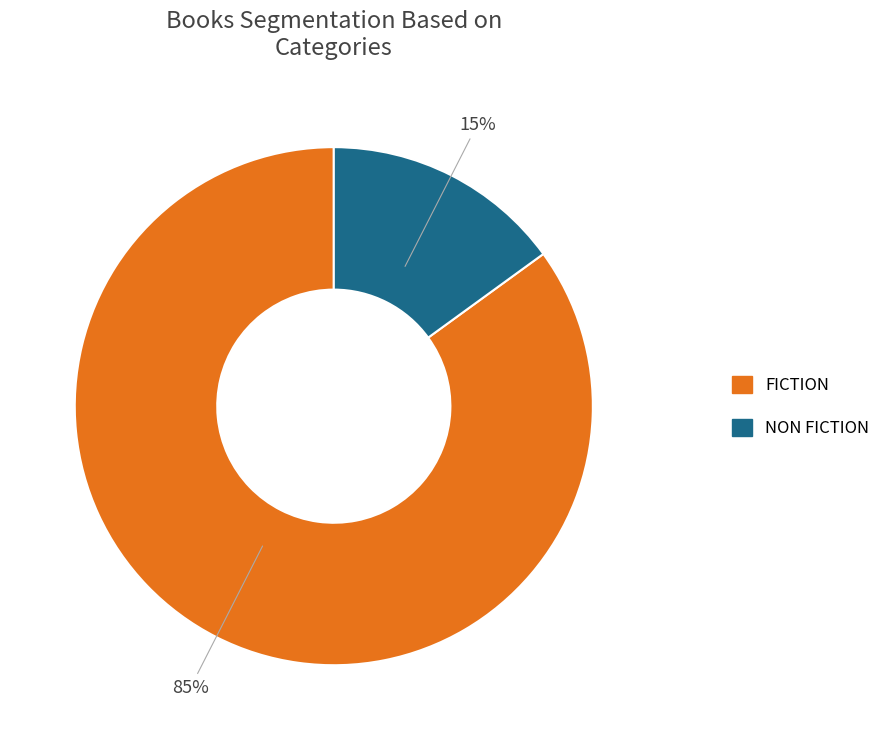

To the nearest percent, what is the difference between the largest and smallest slice percentages?

70%